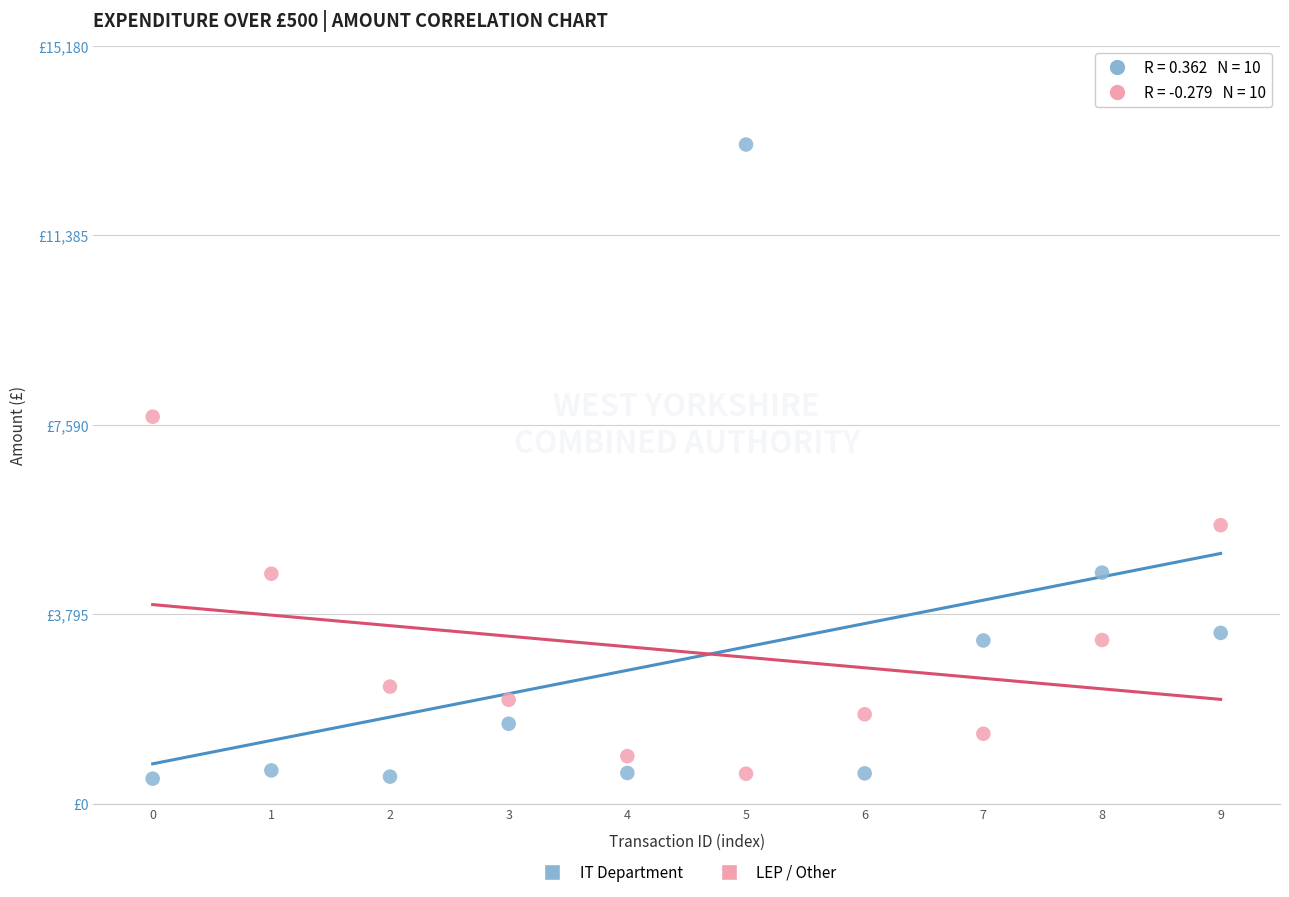

What are all the series names shown in the legend?

IT Department, LEP / Other